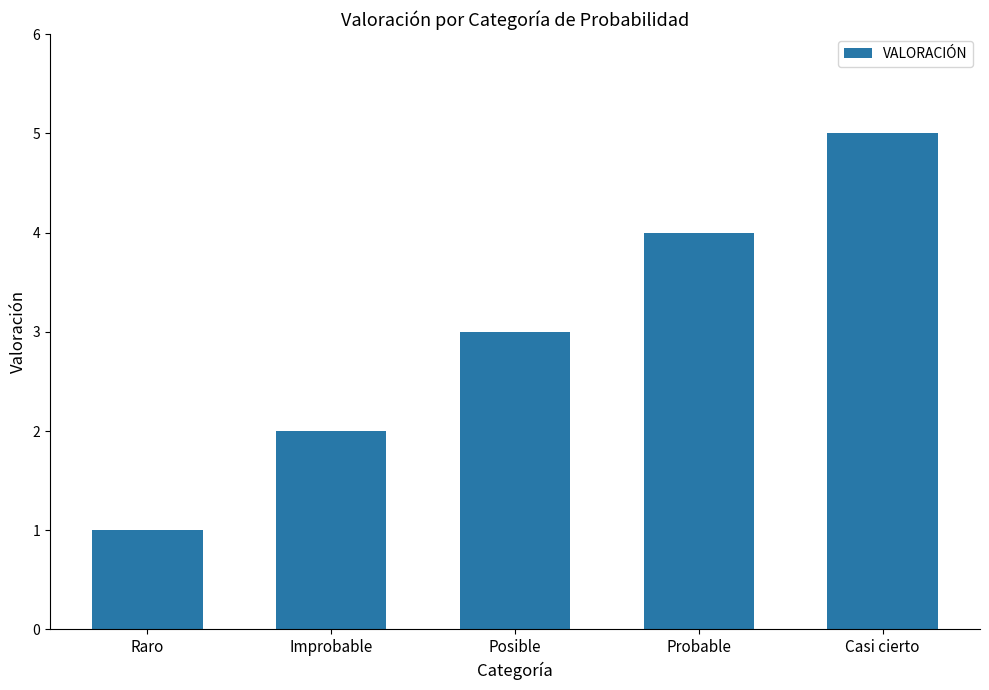

Is it true that the value at Improbable is 2?

True